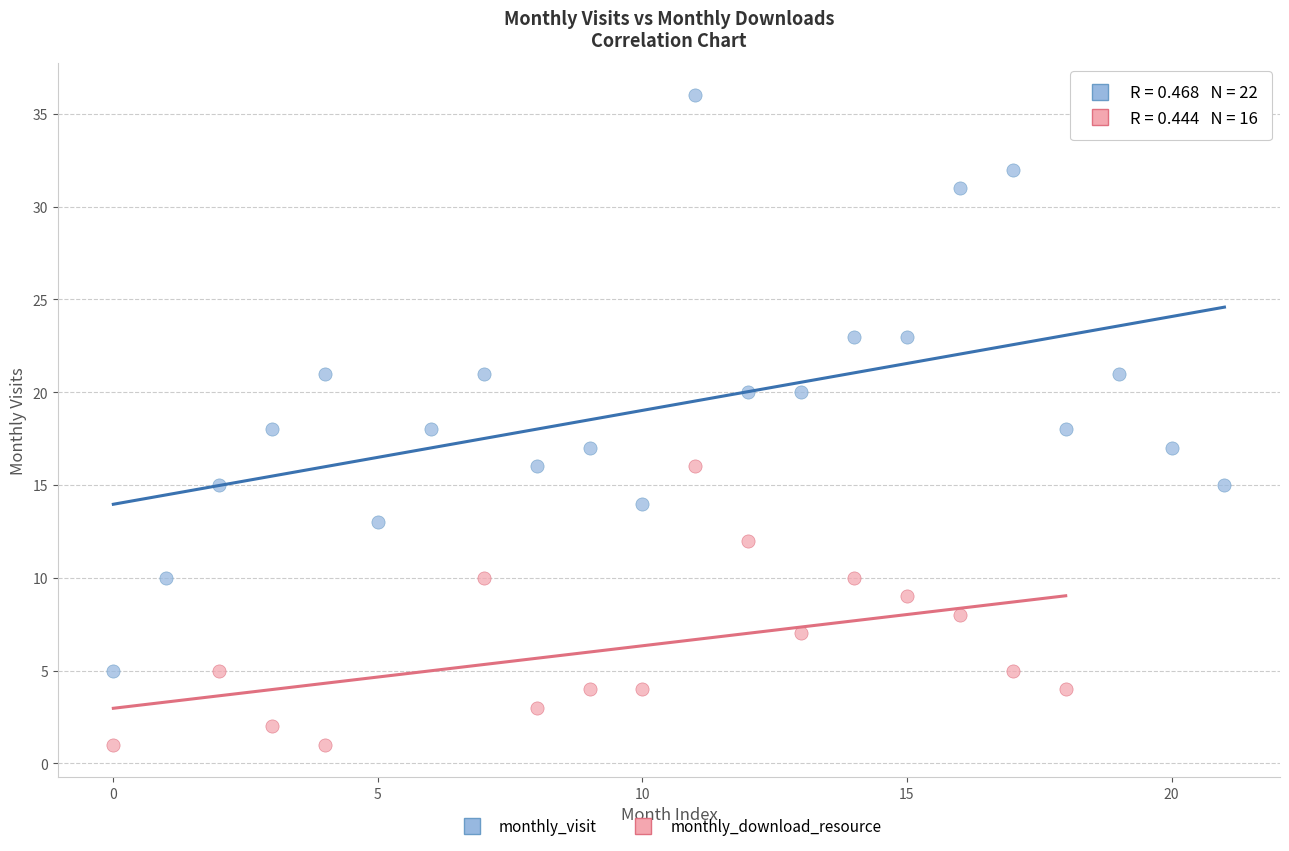

Which series reaches the maximum Y coordinate?

monthly_visit